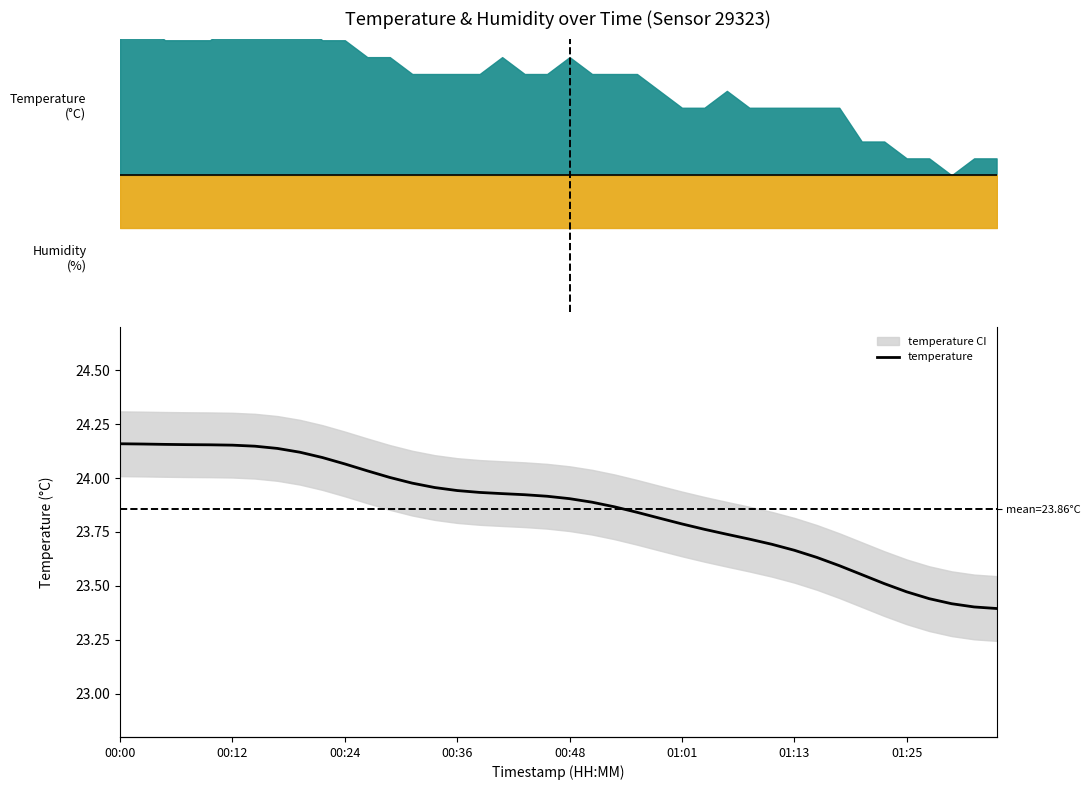

Reading right to left, what are all the values shown in this chart?

23.4	23.4	23.4	23.4	23.5	23.5	23.6	23.6	23.6	23.7	23.7	23.7	23.7	23.8	23.8	23.8	23.8	23.9	23.9	23.9	23.9	23.9	23.9	23.9	23.9	24.0	24.0	24.0	24.0	24.1	24.1	24.1	24.1	24.1	24.2	24.2	24.2	24.2	24.2	24.2